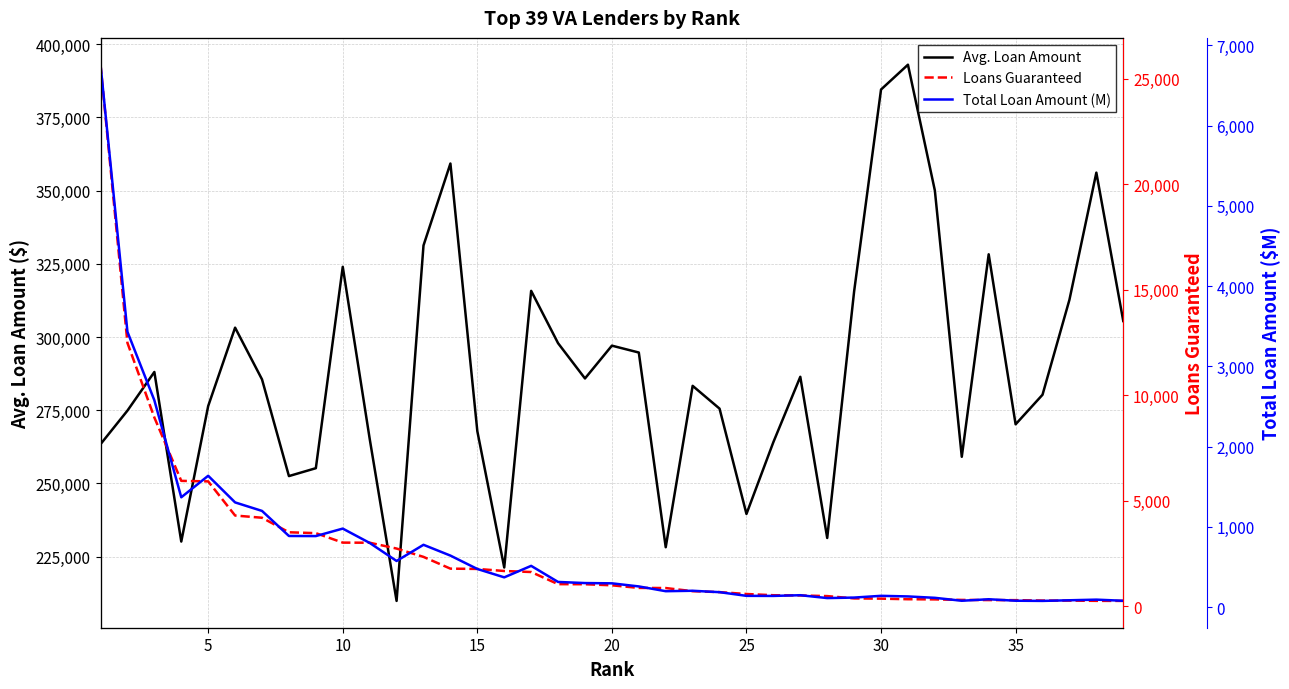

Reading left to right, transcribe all the data shown in this chart.

Avg. Loan Amount: 263412.0	274875.0	288064.0	230182.0	276433.0	303190.0	285534.0	252528.0	255221.0	323956.0	265294.0	209922.0	331239.0	359211.0	267870.0	221317.0	315754.0	297886.0	285850.0	297047.0	294702.0	228247.0	283333.0	275553.0	239598.0	264126.0	286414.0	231403.0	315562.0	384473.0	392943.0	349991.0	259111.0	328230.0	270196.0	280293.0	312710.0	356102.0	305455.0
Loans Guaranteed: 25656.0	12480.0	8946.0	5945.0	5920.0	4303.0	4198.0	3510.0	3468.0	3020.0	3015.0	2739.0	2344.0	1787.0	1774.0	1676.0	1628.0	1053.0	1049.0	998.0	875.0	869.0	719.0	676.0	586.0	528.0	518.0	487.0	377.0	366.0	339.0	331.0	306.0	299.0	295.0	276.0	273.0	262.0	259.0
Total Loan Amount (M): 6758.1	3430.4	2577.0	1368.4	1636.5	1304.6	1198.7	886.4	885.1	978.4	799.9	575.0	776.4	641.9	475.2	370.9	514.0	313.7	299.9	296.4	257.9	198.3	203.7	186.3	140.4	139.5	148.4	112.7	119.0	140.7	133.2	115.8	79.3	98.1	79.7	77.4	85.4	93.3	79.1